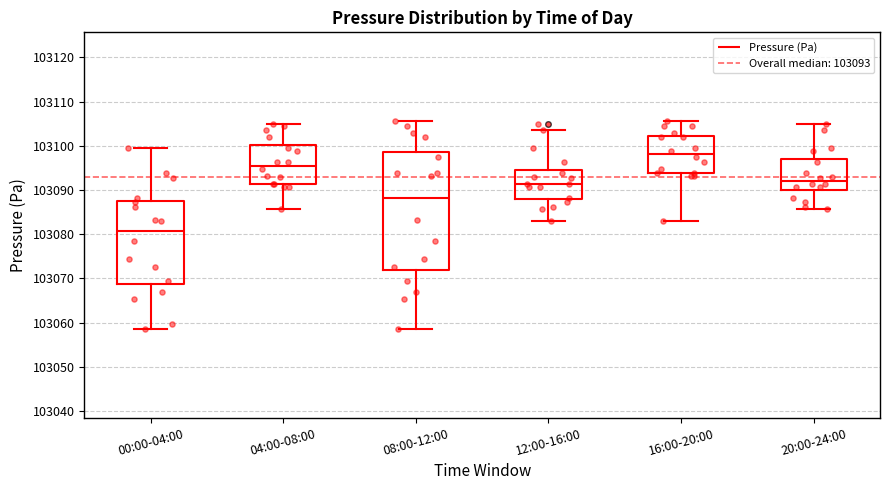

Reading left to right, transcribe this box plot: for each box, give where its median line is, the range the box spans, and where its two whiskers end, as read against the y-axis. The values are not printed on the chart, so give them approximately, as read against the axis.

00:00-04:00: median 103081, box 103069 to 103088, whiskers 103058 to 103100
04:00-08:00: median 103096, box 103091 to 103100, whiskers 103086 to 103105
08:00-12:00: median 103088, box 103072 to 103099, whiskers 103058 to 103106
12:00-16:00: median 103091, box 103088 to 103094, whiskers 103083 to 103104
16:00-20:00: median 103098, box 103094 to 103102, whiskers 103083 to 103106
20:00-24:00: median 103092, box 103090 to 103097, whiskers 103086 to 103105